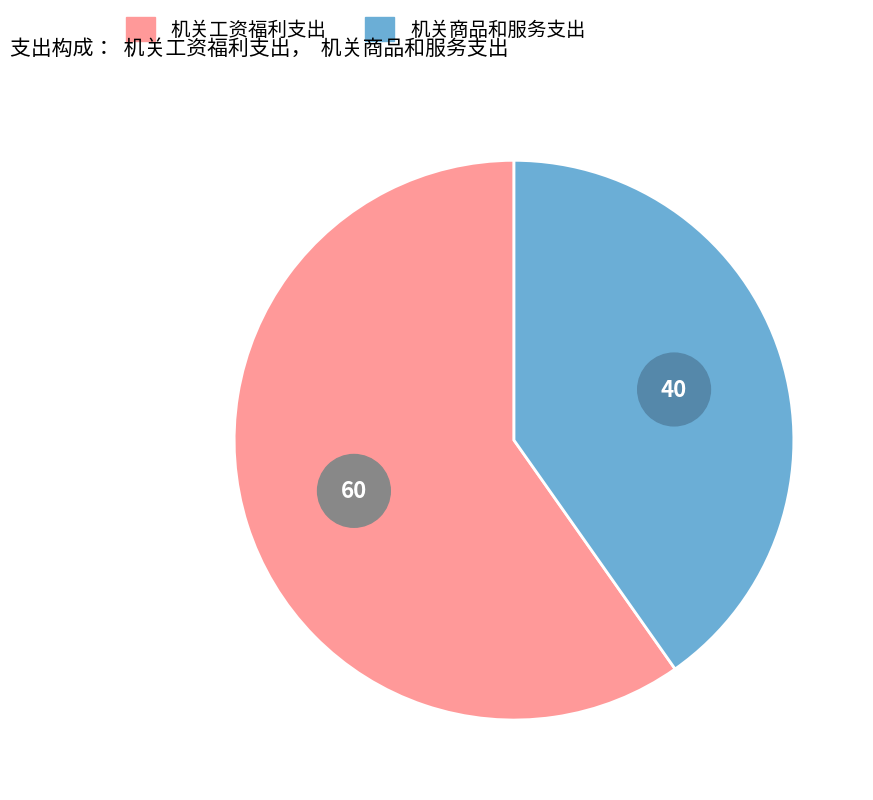

The 机关商品和服务支出 slice represents 40% of the pie. True or false?

True